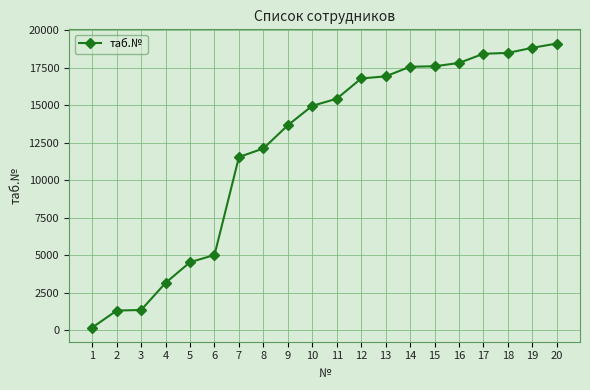

What value does the data have at 3?

1348